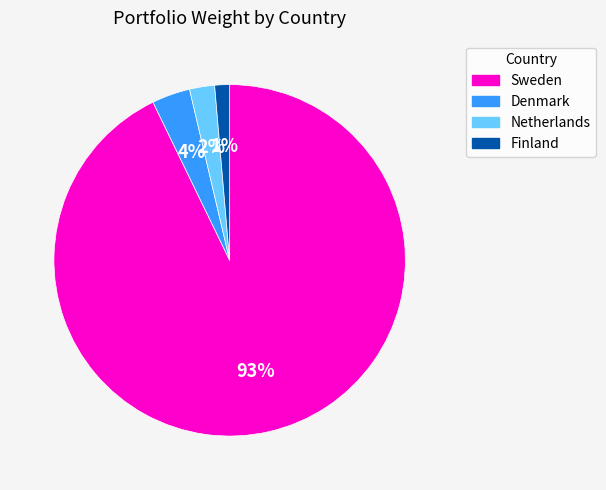

To the nearest percent, what portion does Sweden represent?

93%